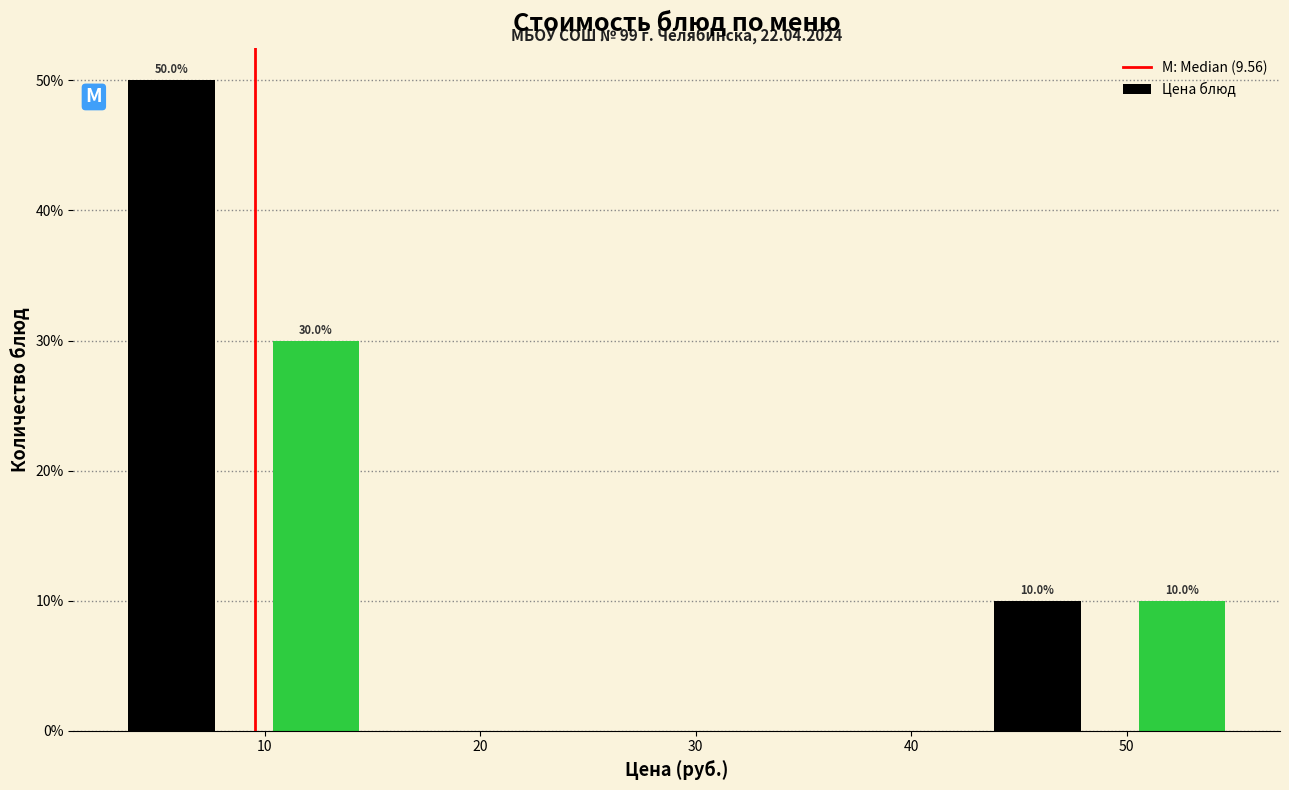

Which range on the x-axis has the tallest bar?

2 to 9